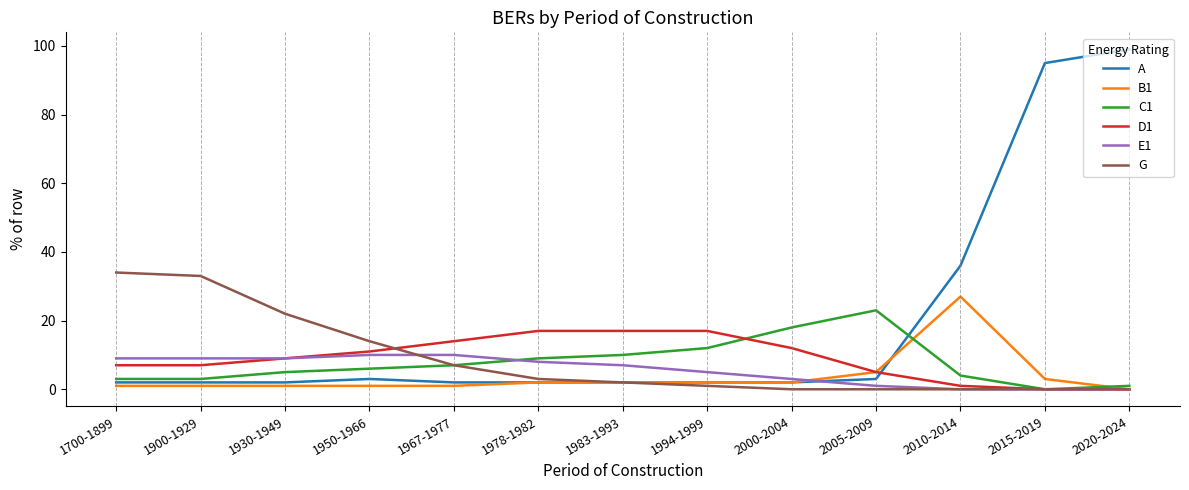

What is the sum of the B1 values at 2015-2019 and 1900-1929?

4